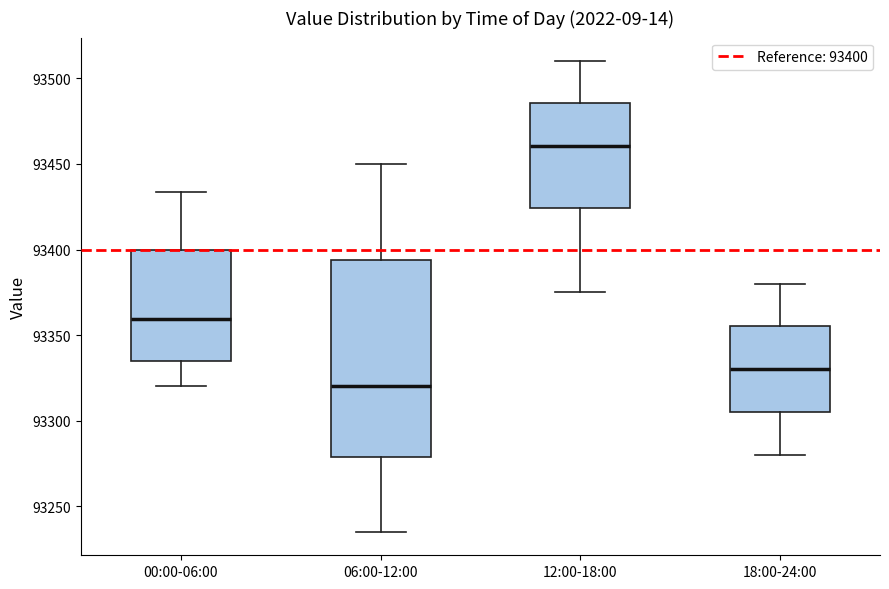

Comparing the boxes themselves (not the whiskers), which one is the tallest?

06:00-12:00